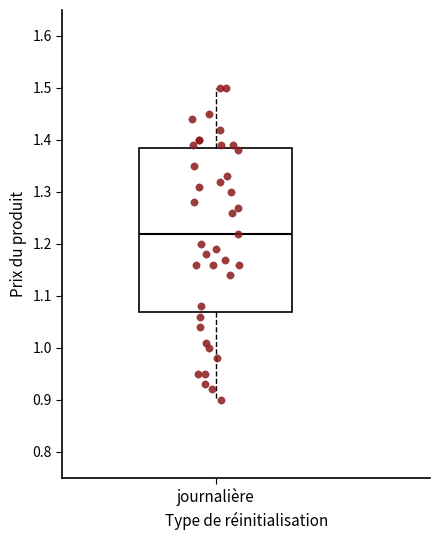

Read this box plot against the y-axis: the position of the median line, the range covered by the box, and the ends of both whiskers. The values are not printed on the chart, so give them approximately, as read against the axis.

median 1.22, box 1.07 to 1.39, whiskers 0.90 to 1.50